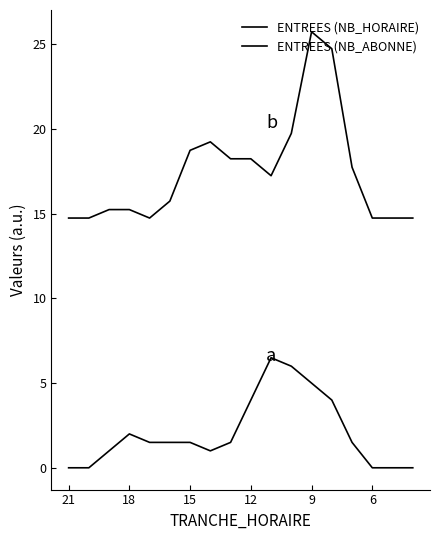

How many distinct data groups are displayed?

2